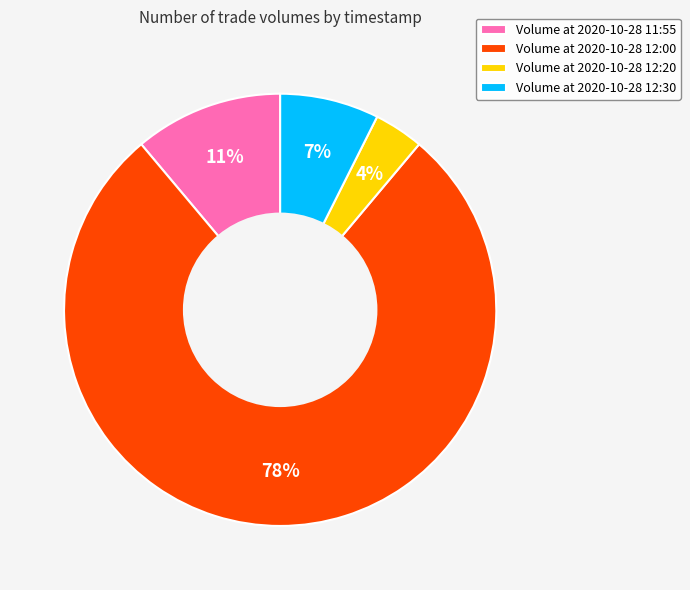

Rank the categories by value from lowest to highest.

Volume at 2020-10-28 12:20, Volume at 2020-10-28 12:30, Volume at 2020-10-28 11:55, Volume at 2020-10-28 12:00